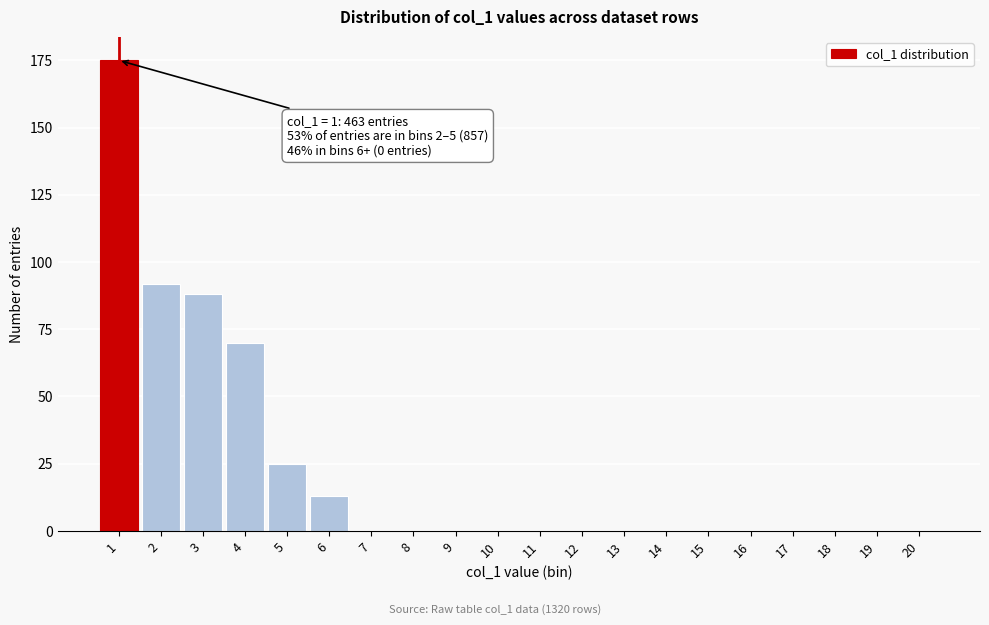

Reading left to right, transcribe all the data shown in this chart.

1=175	2=92	3=88	4=70	5=25	6=13	7=0	8=0	9=0	10=0	11=0	12=0	13=0	14=0	15=0	16=0	17=0	18=0	19=0	20=0